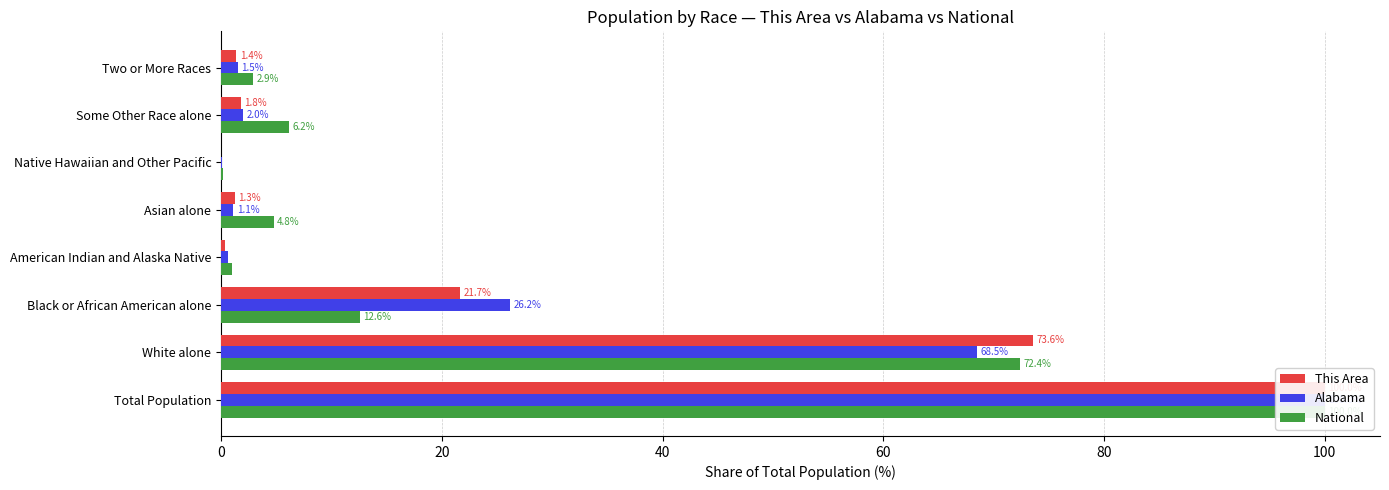

What is the average value of the This Area series?

25.0